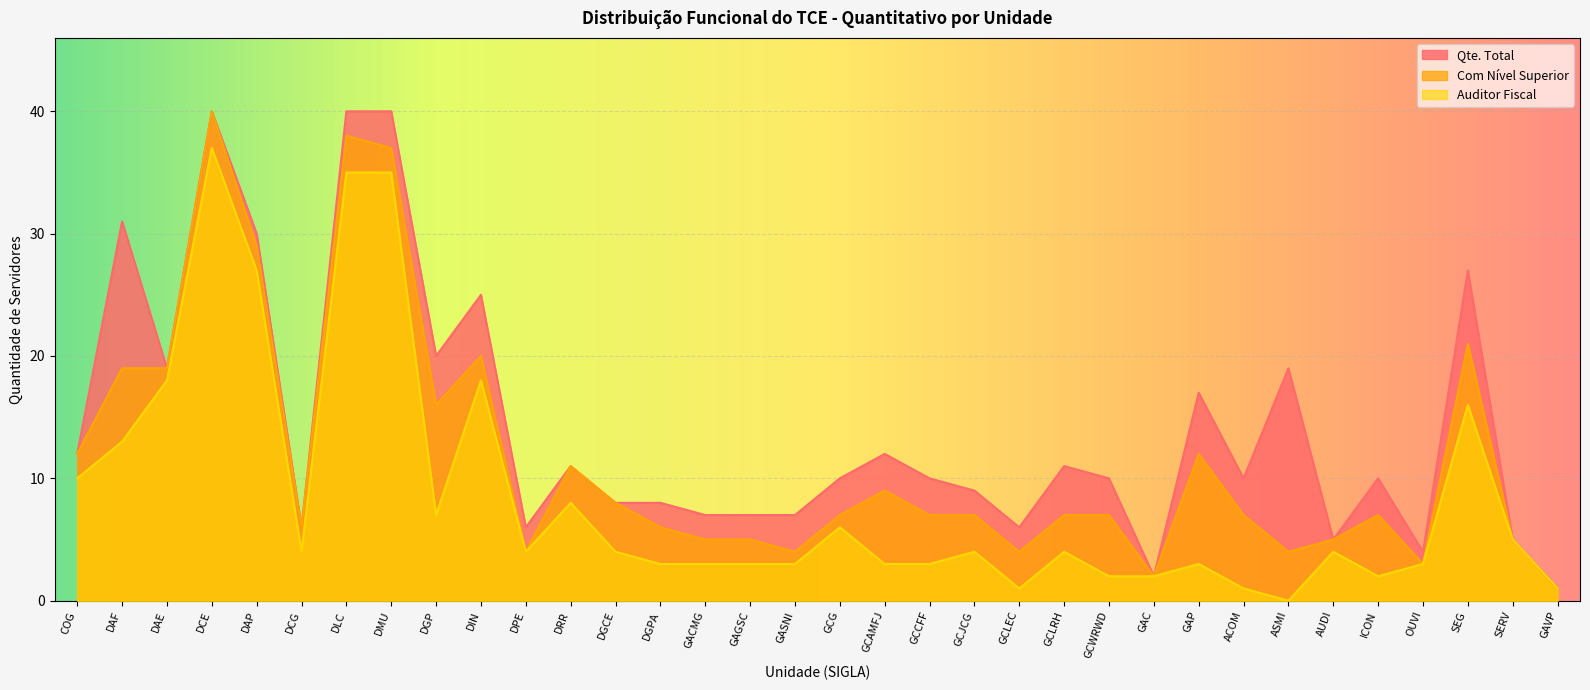

What is the difference between the Com Nível Superior values at DAP and GAVP?

28